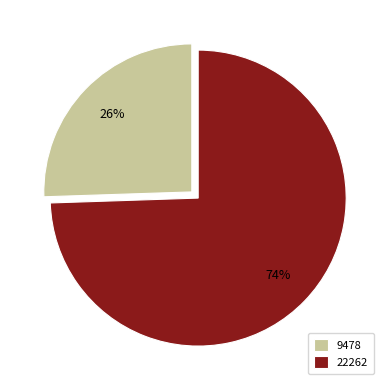

To the nearest percent, what is the average slice percentage?

50%